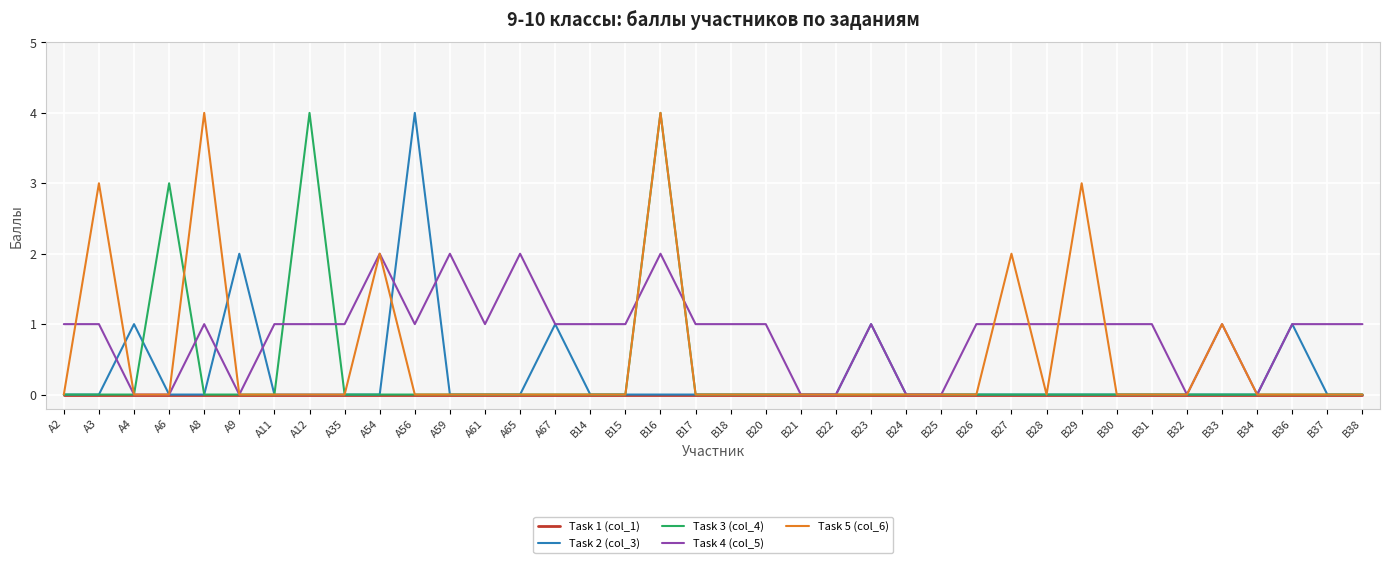

What is the difference between the highest and lowest values at A54?

2